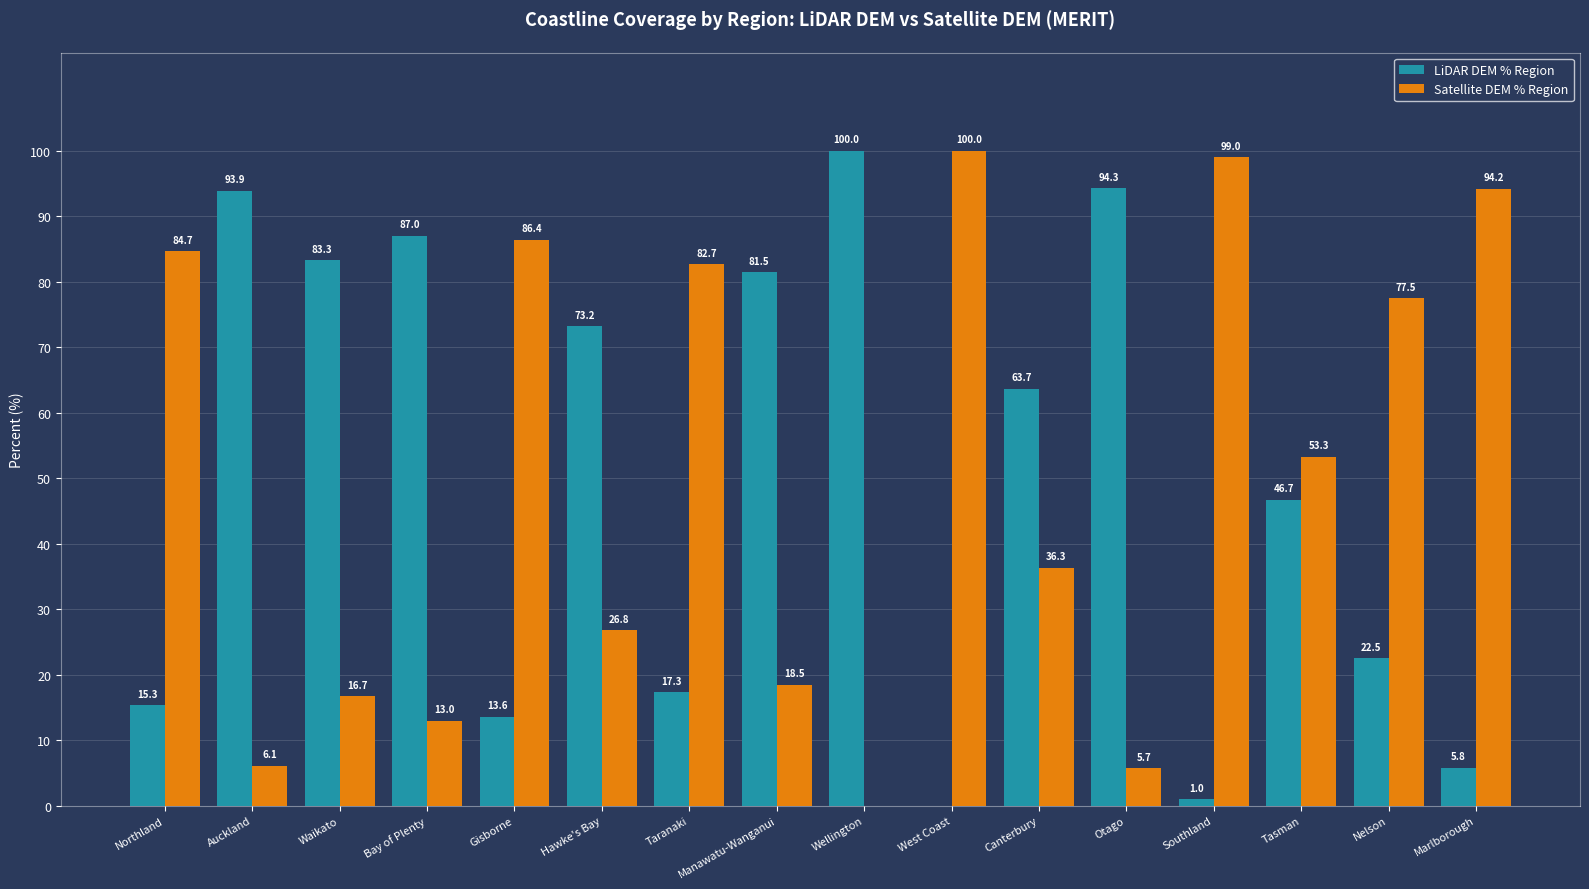

What is the approximate value of LiDAR DEM % Region at Northland?

15.3